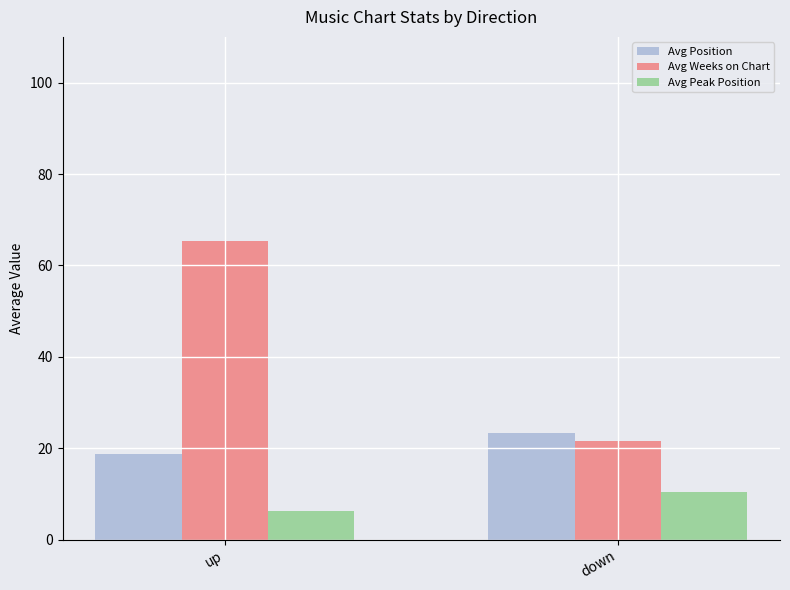

True or false: Avg Peak Position has a value of 10.1 at up.

False